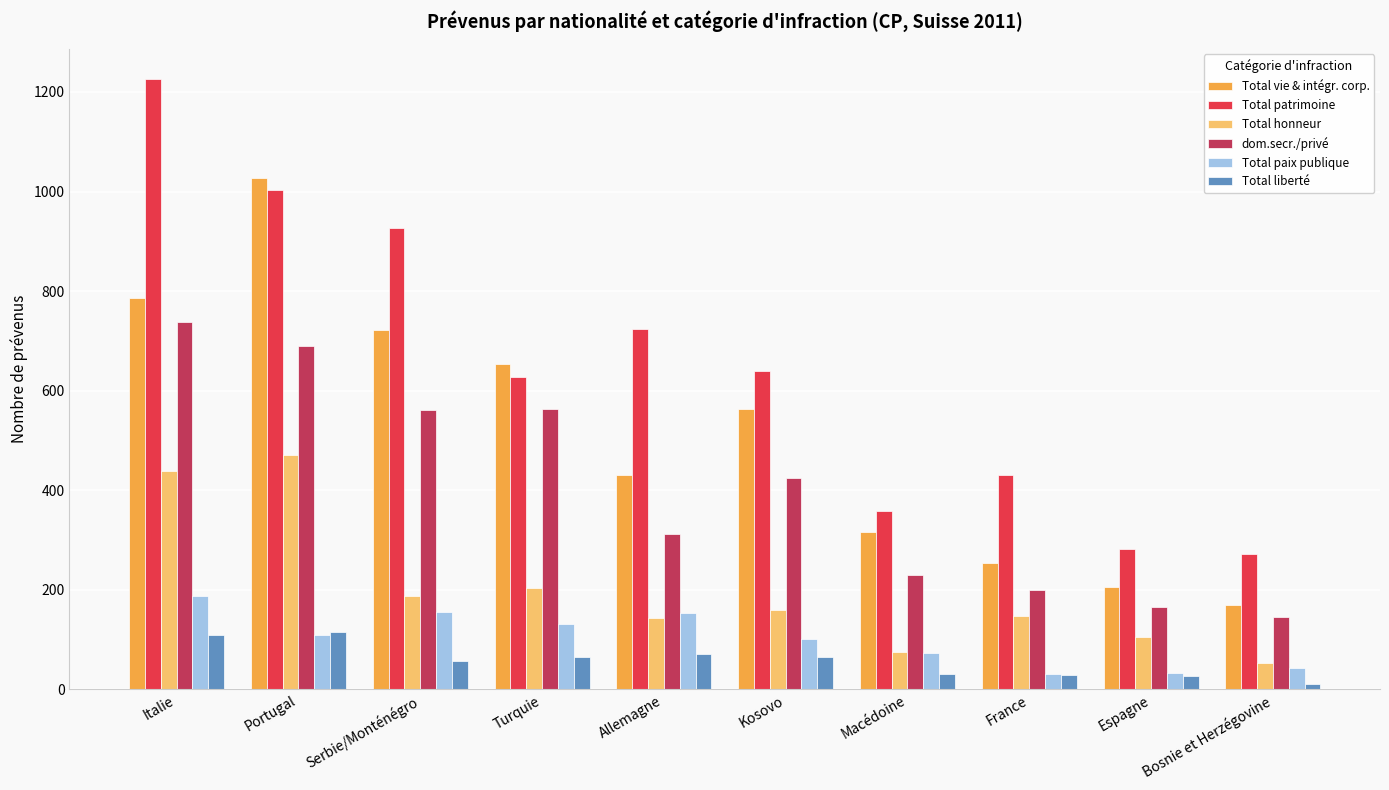

True or false: Total honneur has a value of 301 at Turquie.

False